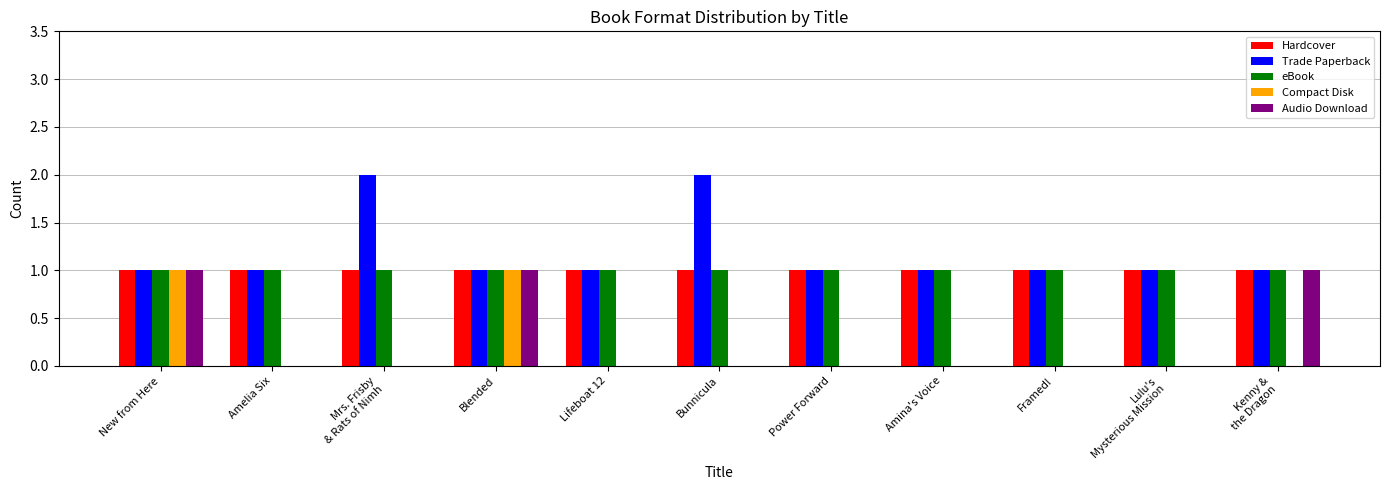

Which series has the largest total across all categories?

Trade Paperback